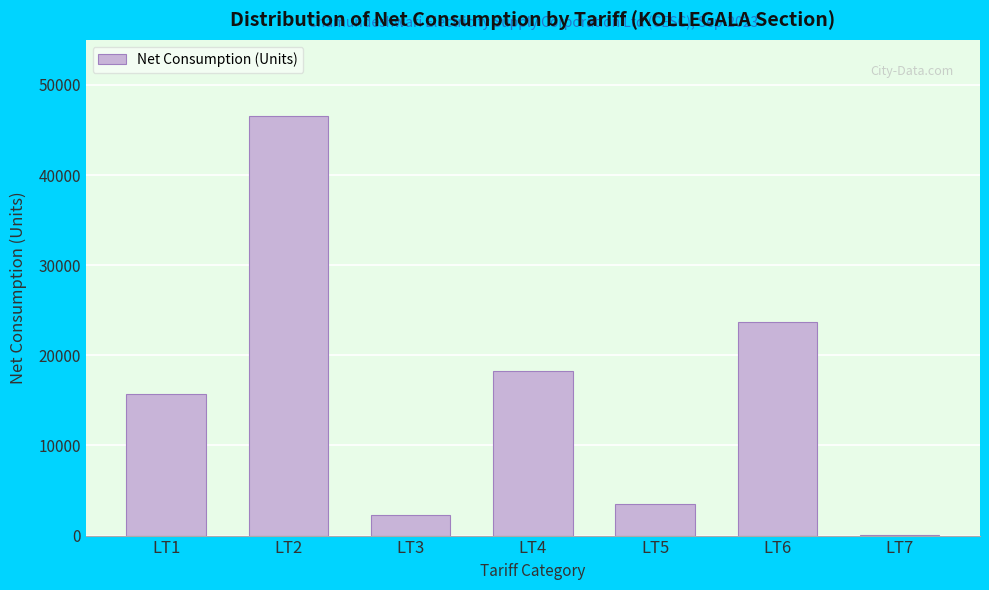

Reading left to right, extract all data points from this chart.

LT1=15721	LT2=46589	LT3=2259	LT4=18227	LT5=3486	LT6=23691	LT7=25